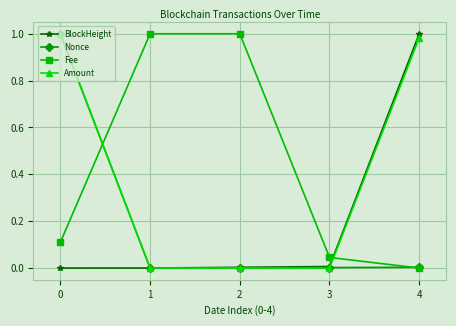

Between 3 and 4, which series saw the biggest shift?

BlockHeight